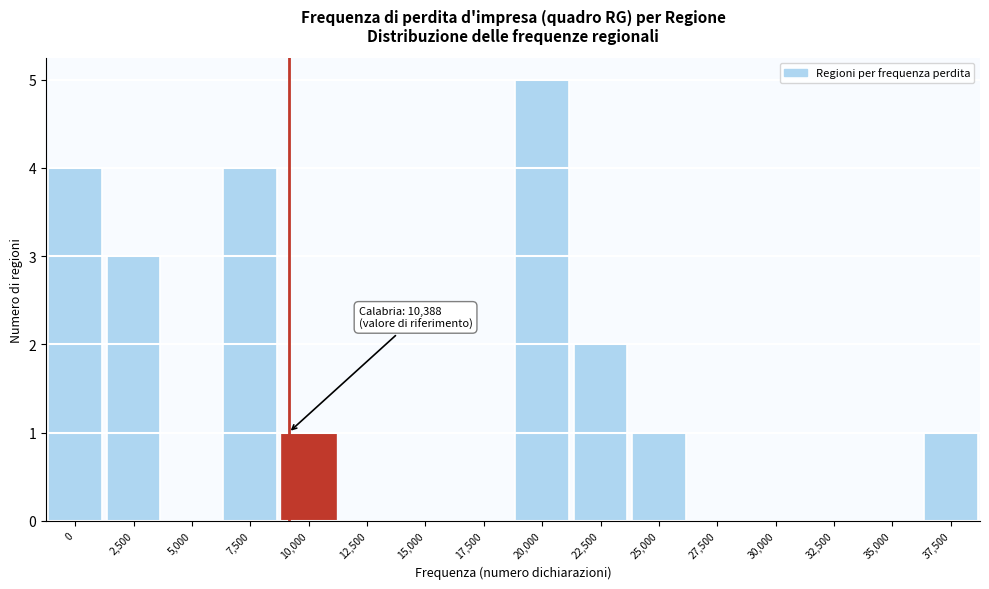

Reading left to right, extract all data points from this chart.

0=4	2,500=3	5,000=0	7,500=4	10,000=1	12,500=0	15,000=0	17,500=0	20,000=5	22,500=2	25,000=1	27,500=0	30,000=0	32,500=0	35,000=0	37,500=1